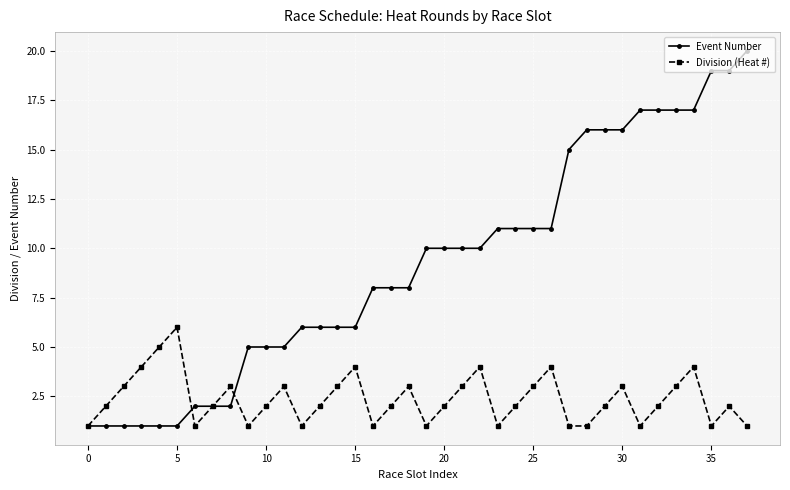

True or false: Division (Heat #) has more than 0 points higher than both neighbors.

True